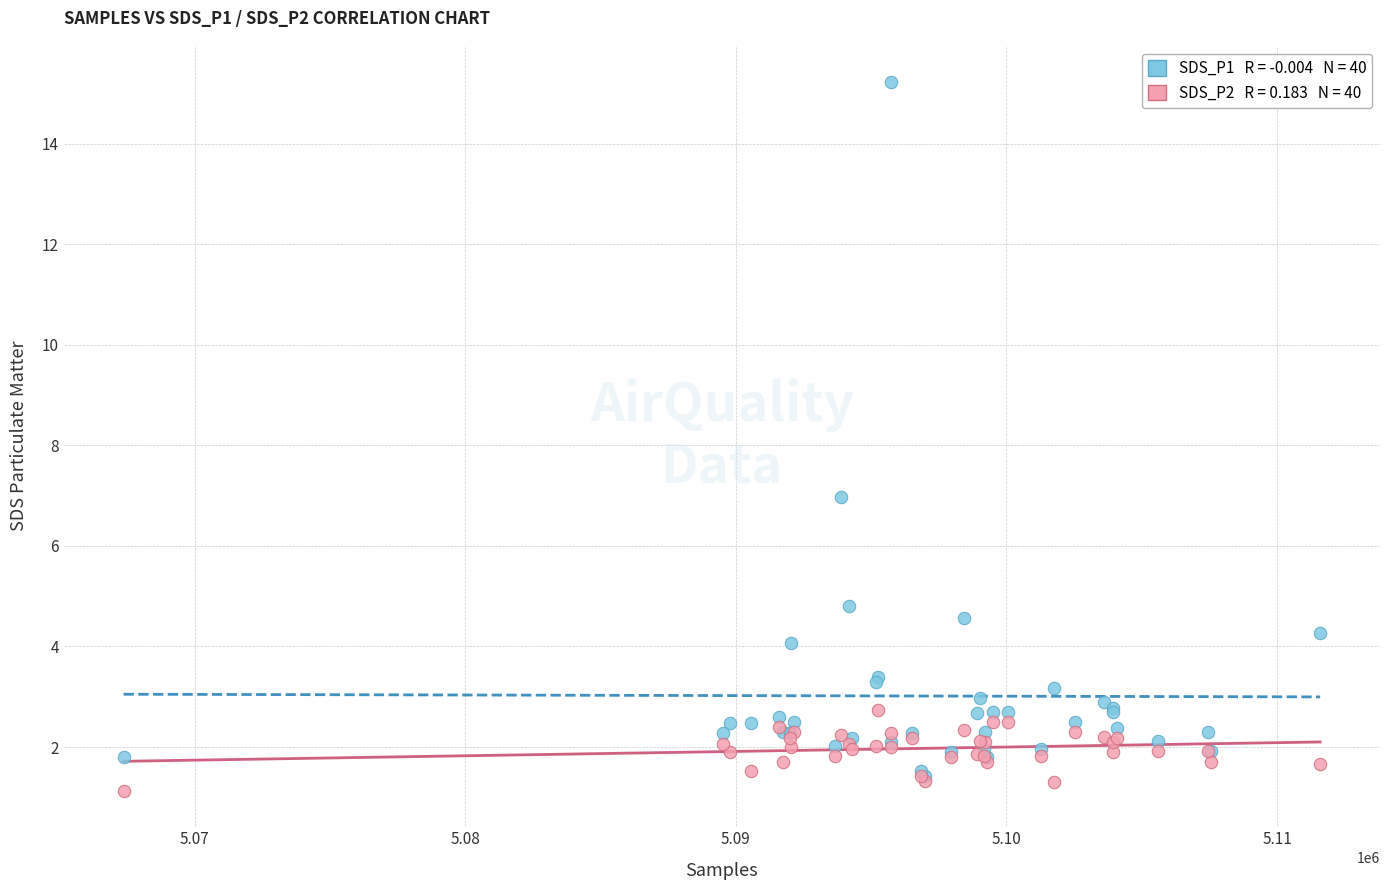

Across all series, what Y value is closest to 8?

7.0